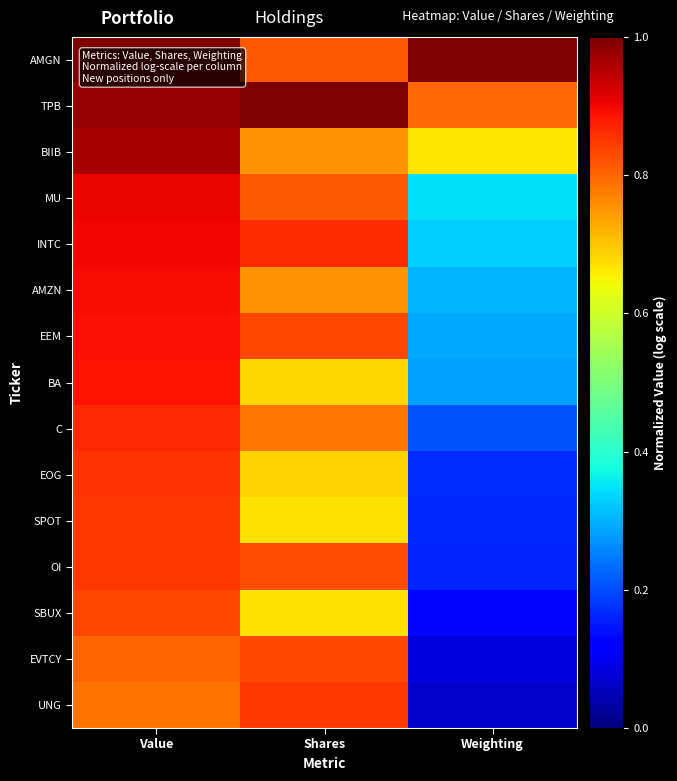

Which series has the largest total across all categories?

AMGN